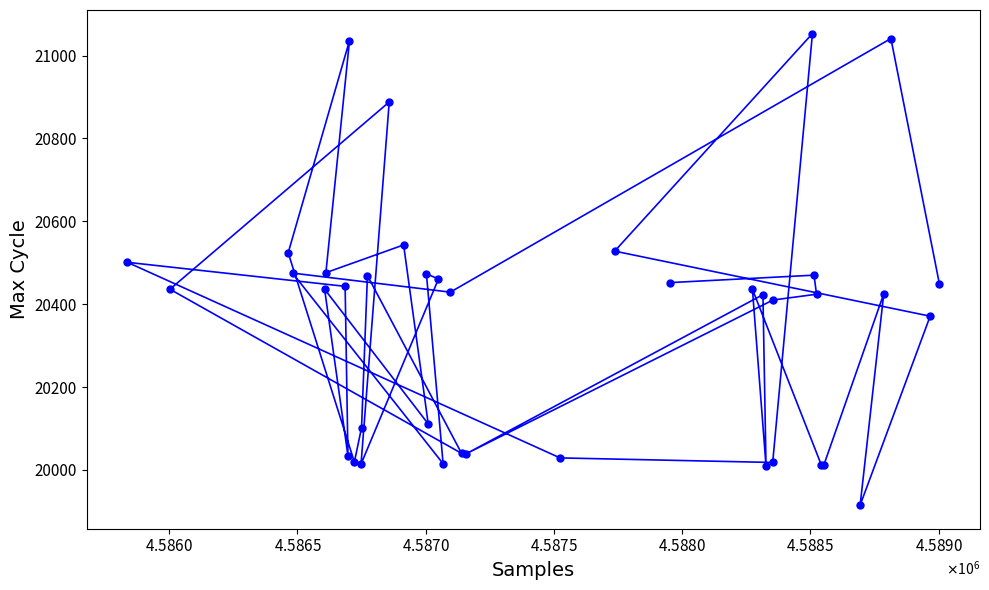

What is the minimum value shown in the chart?

19915